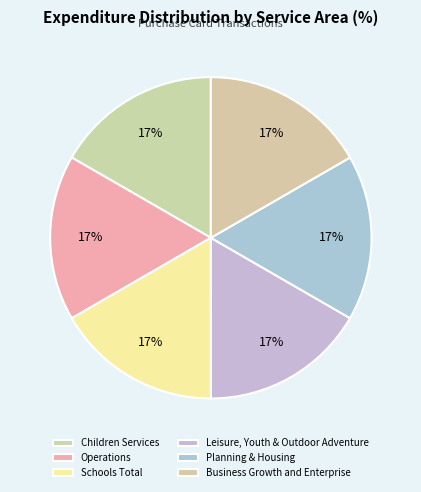

How many slices are in this pie chart?

6